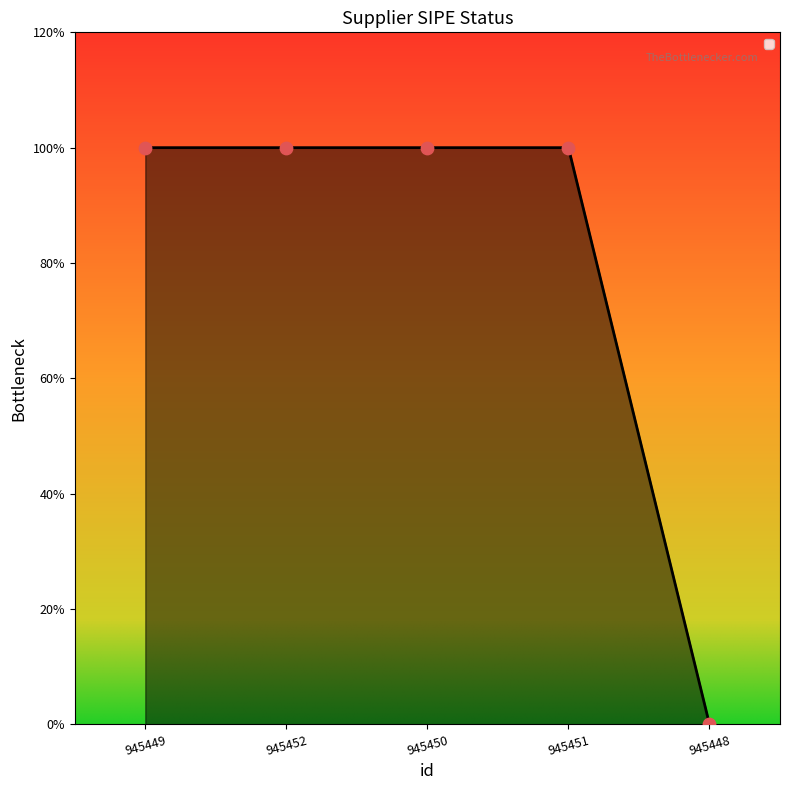

Between 945451 and 945452, which is larger?

945451